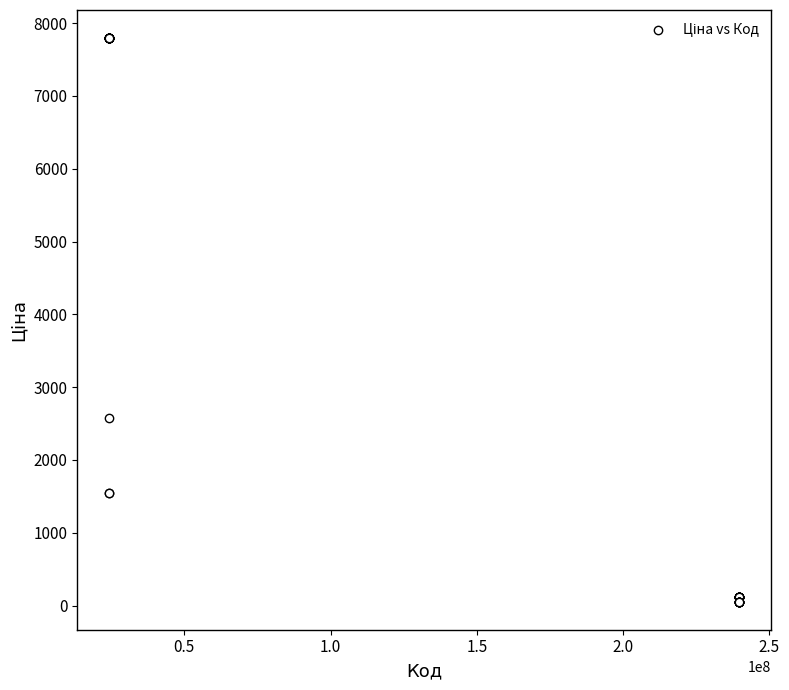

What Y value in the scatter plot is closest to 3924?

2578.7